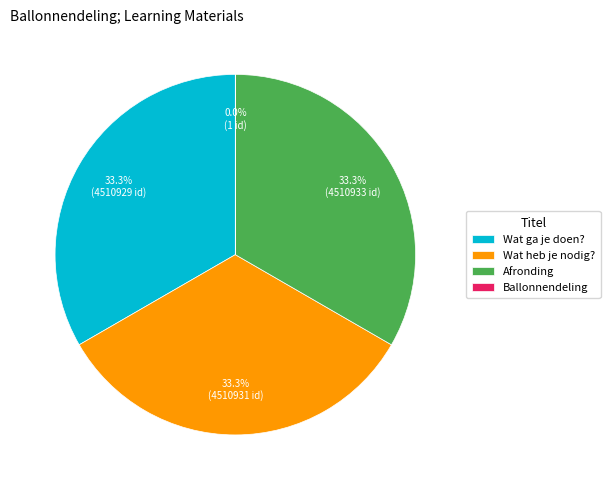

Which slice is the largest?

Afronding